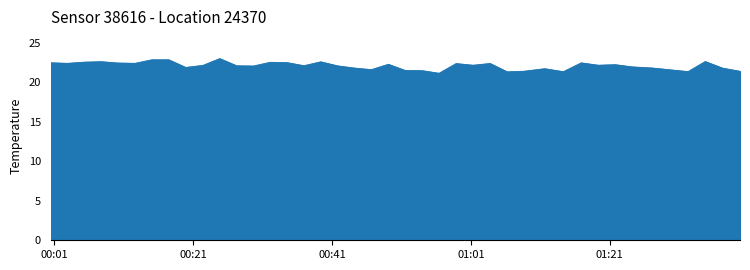

What is the difference between the maximum and minimum values?

1.9